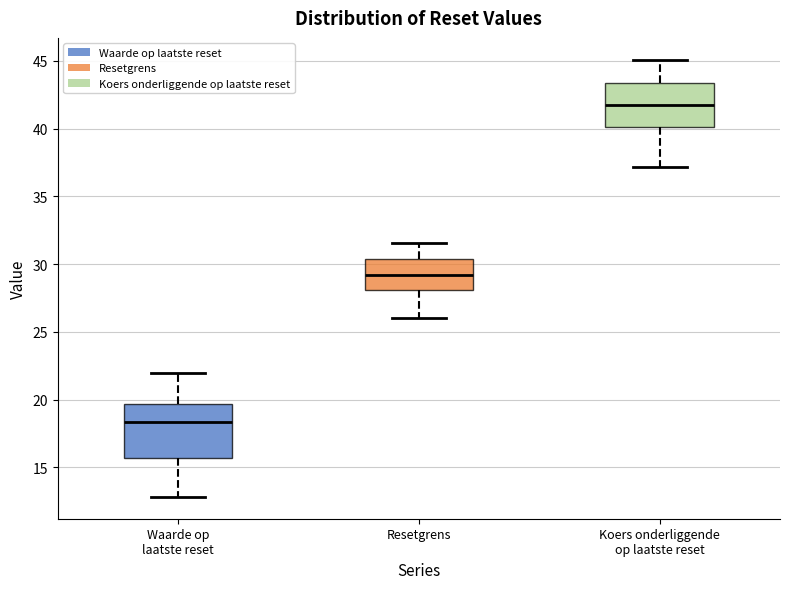

Comparing the boxes themselves (not the whiskers), which one is the tallest?

Waarde op laatste reset